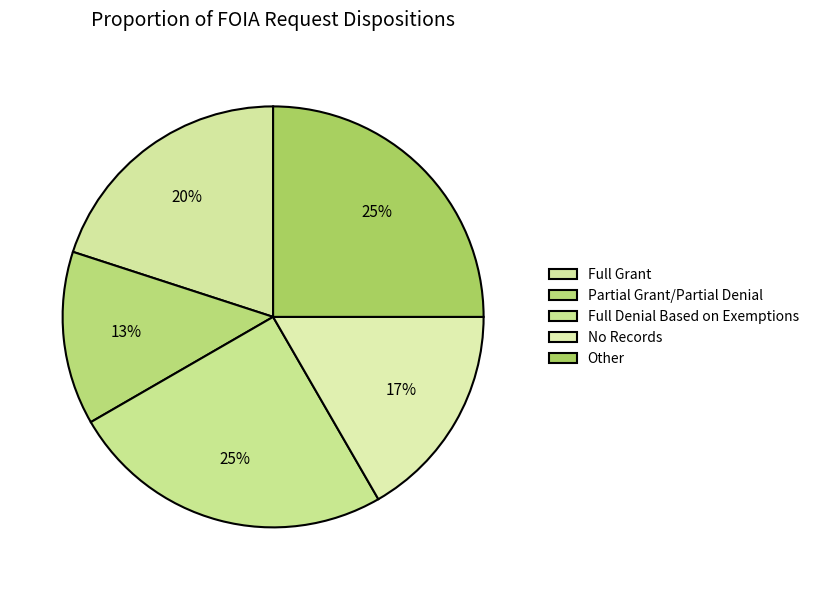

Combined, what portion of the pie is Partial Grant/Partial Denial and No Records?

30.0%